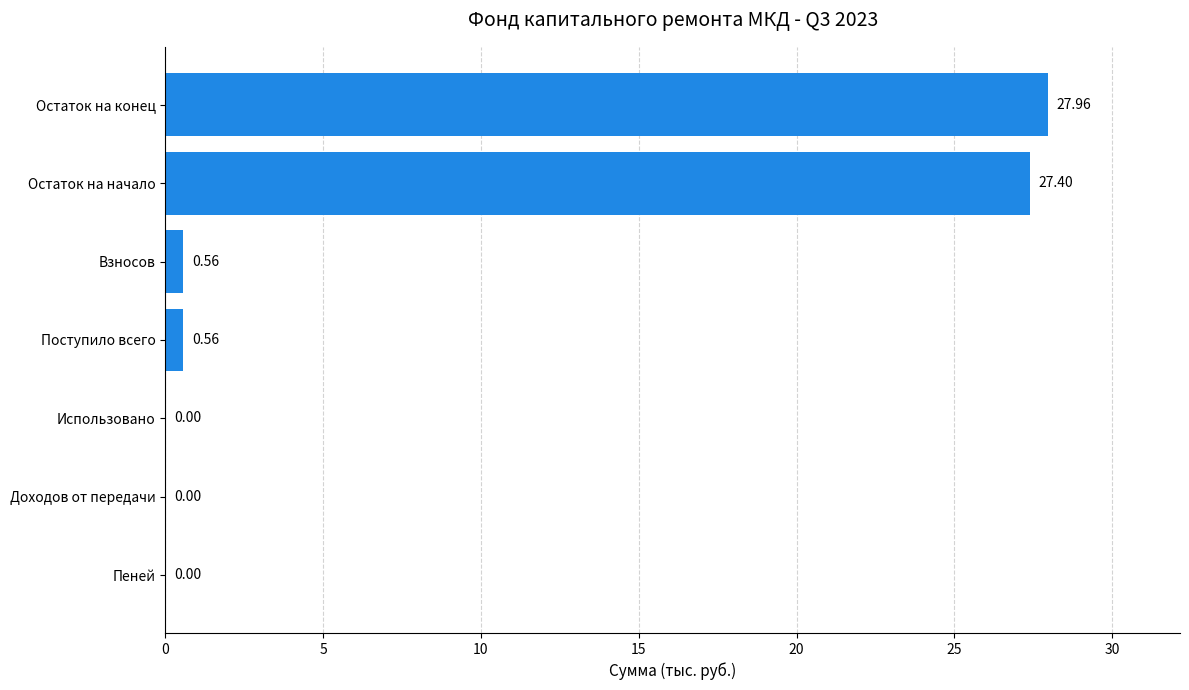

Count the number of values greater than 0.

4